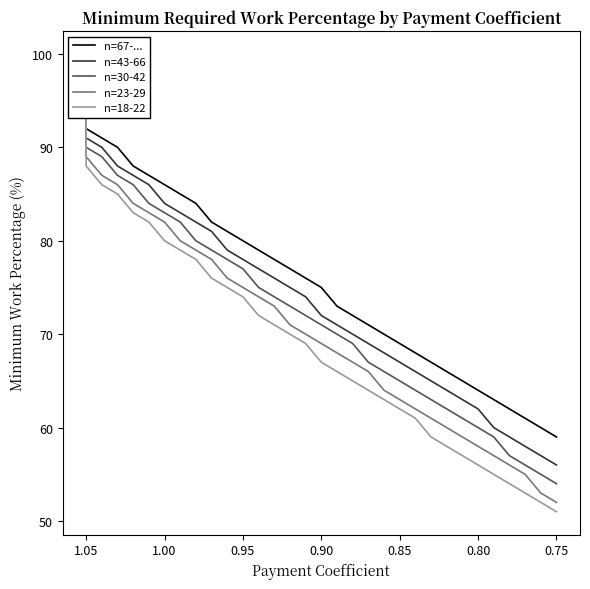

Which series has the largest total across all categories?

n=67-...